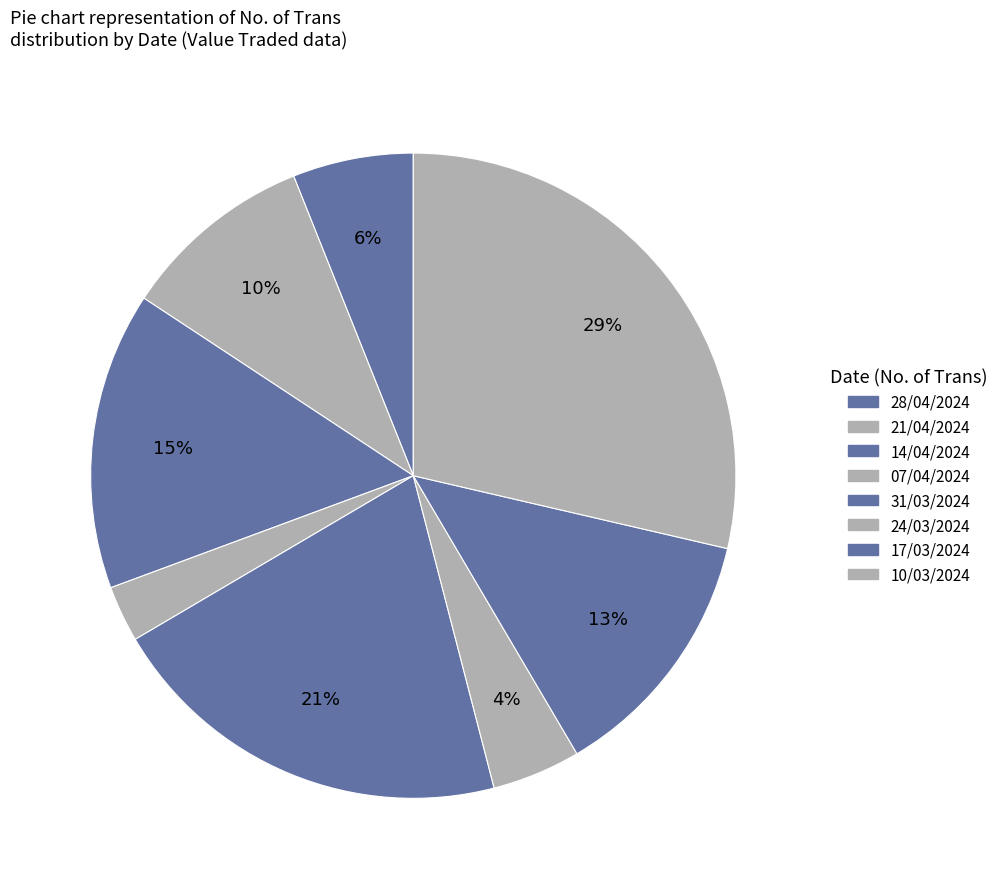

Which has a higher value, 17/03/2024 or 10/03/2024?

10/03/2024